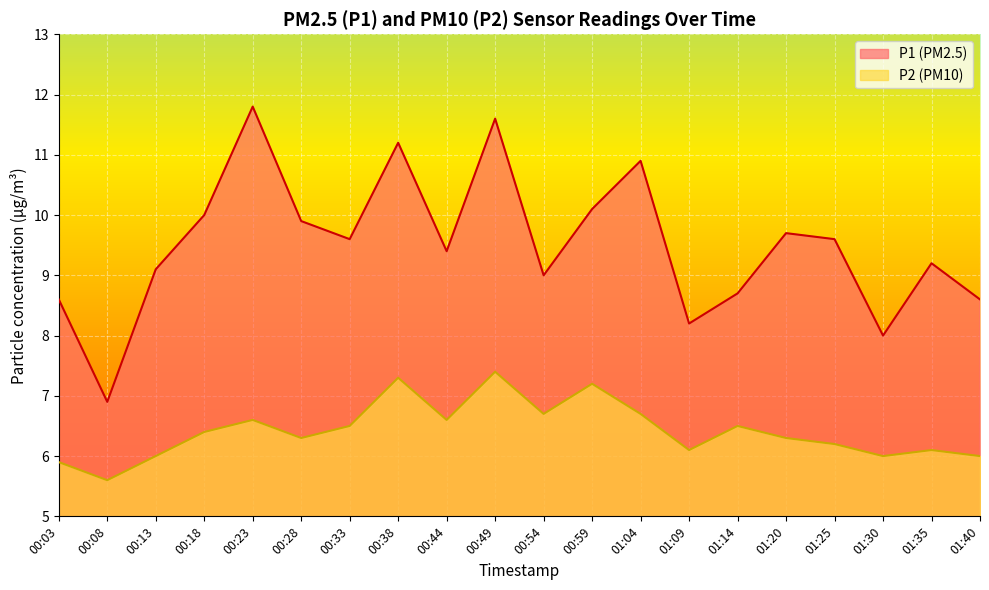

True or false: P2 and P1 cross at least once.

False